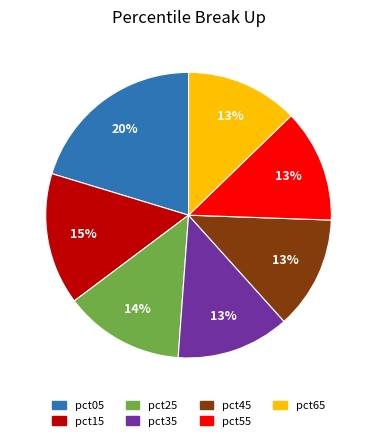

How many slices are in this pie chart?

7